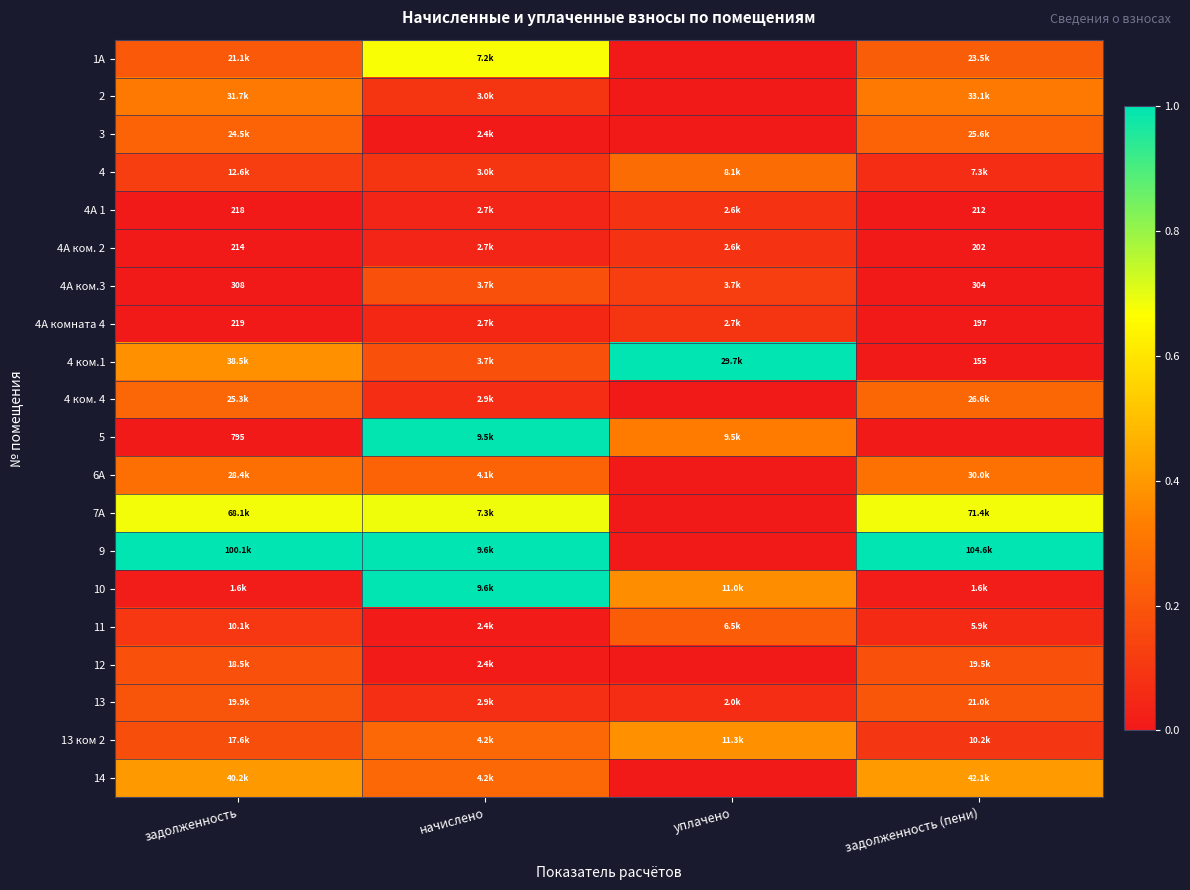

List the labels in order of 5 value, largest first.

начислено, уплачено, задолженность, задолженность (пени)